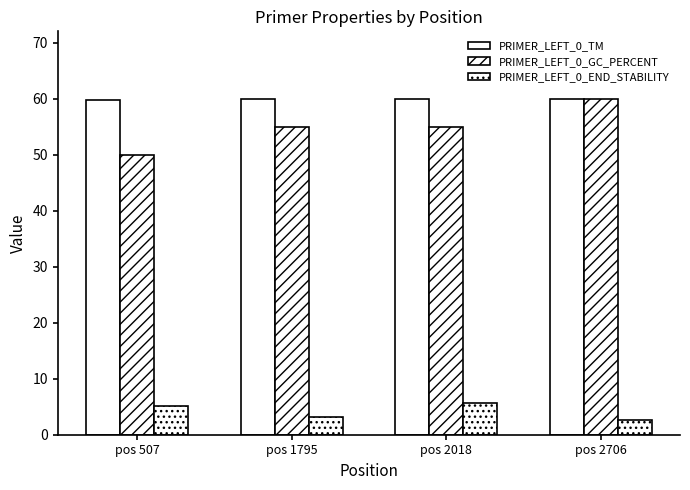

How many bars are there in total?

12